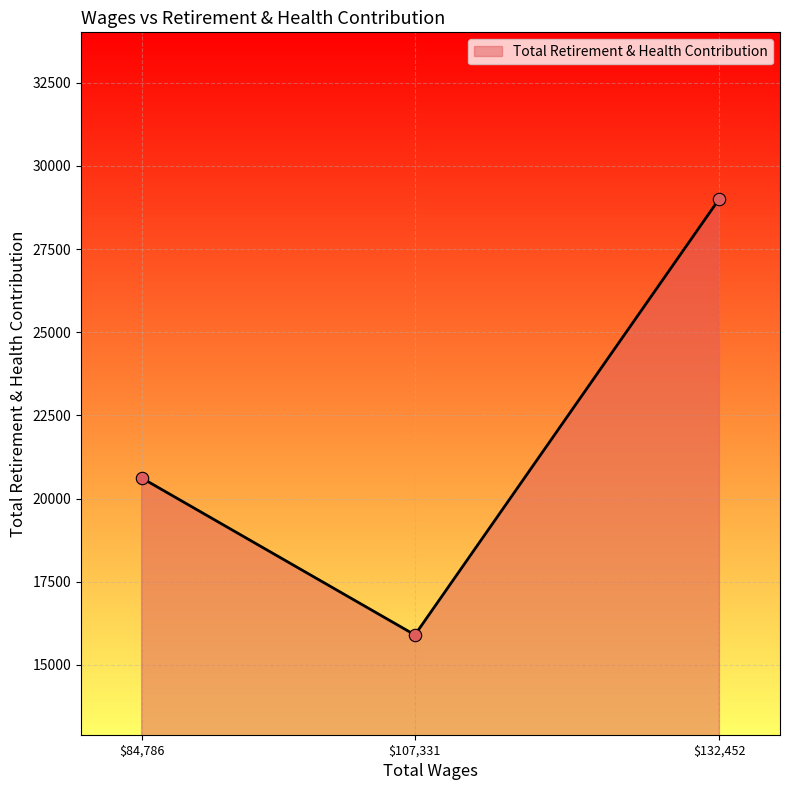

What value does the data have at $107,331, to the nearest 10?

15900